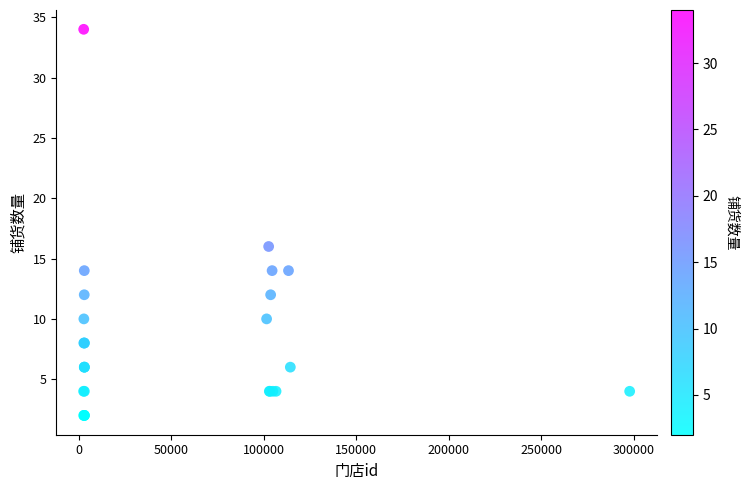

What Y value in the scatter plot is closest to 18?

16